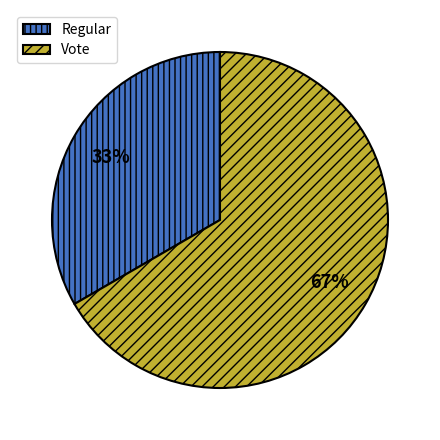

What is the smallest slice in the pie chart?

Regular